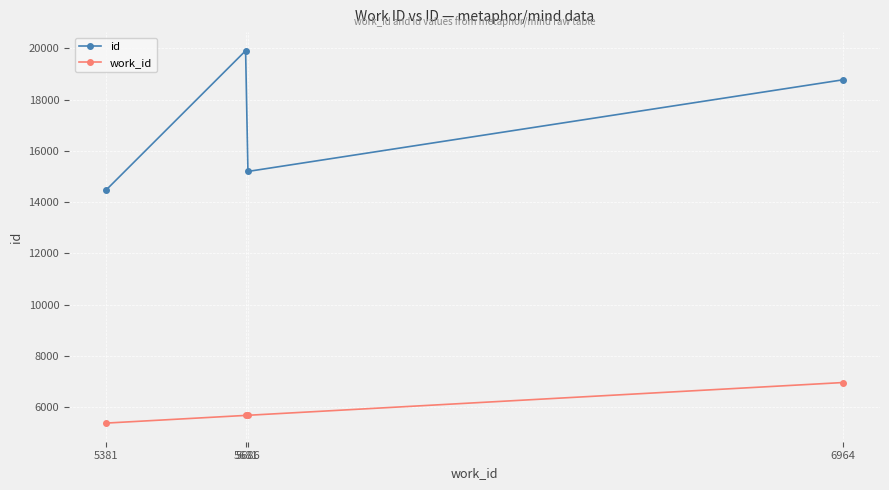

True or false: work_id and id cross at least once.

False